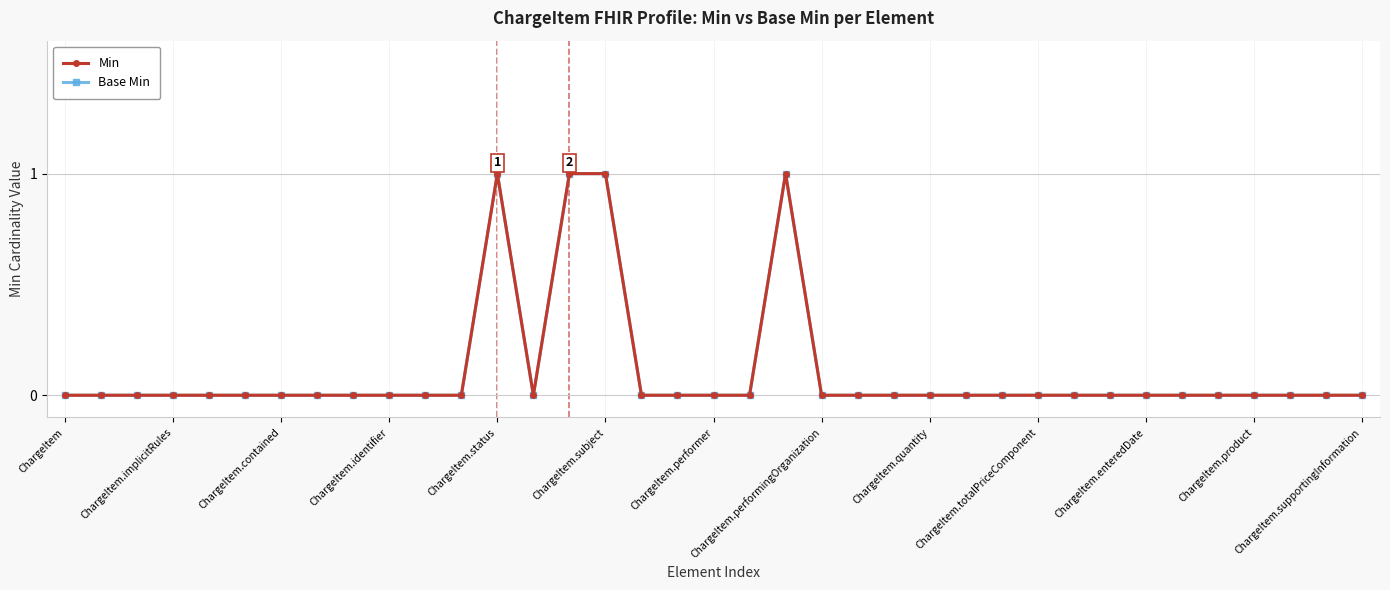

Does the chart have visible grid lines?

Yes